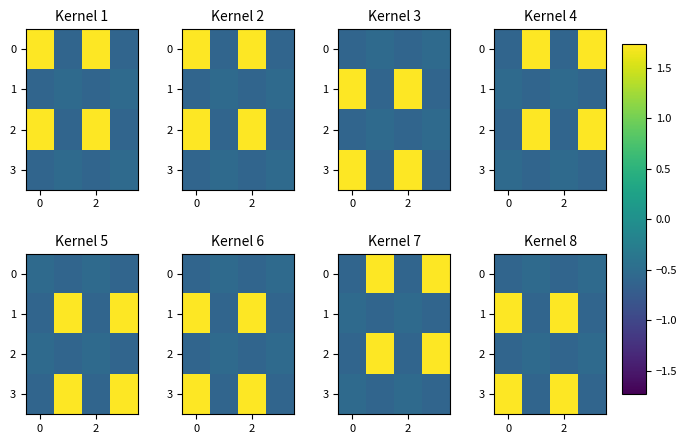

The value of 1 at 0 is 2.4. True or false?

False